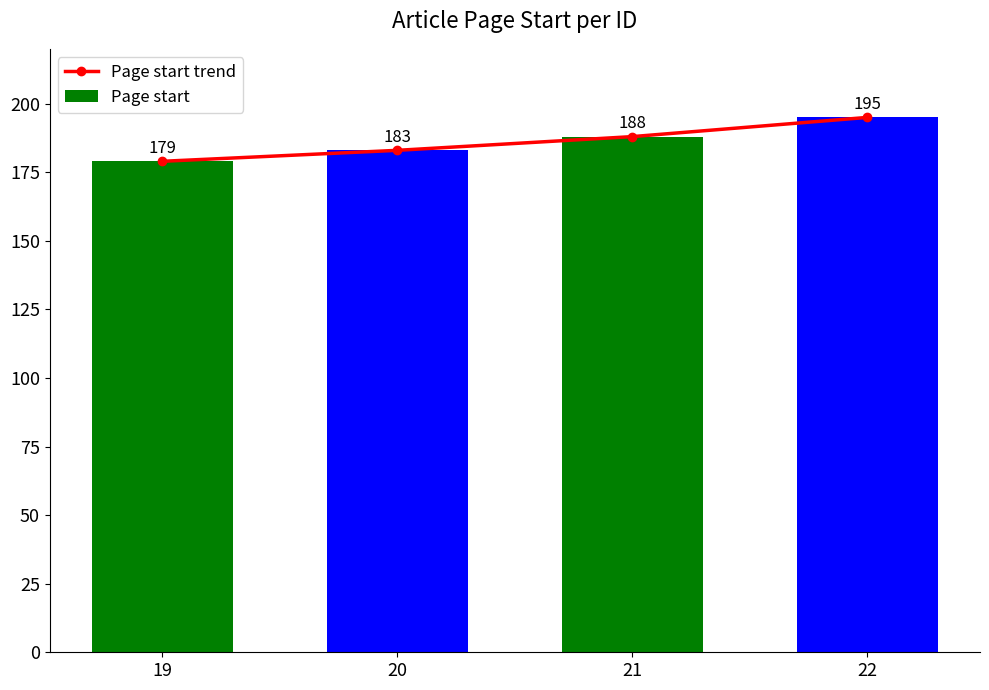

How many values in the Page start trend series are below 188?

2